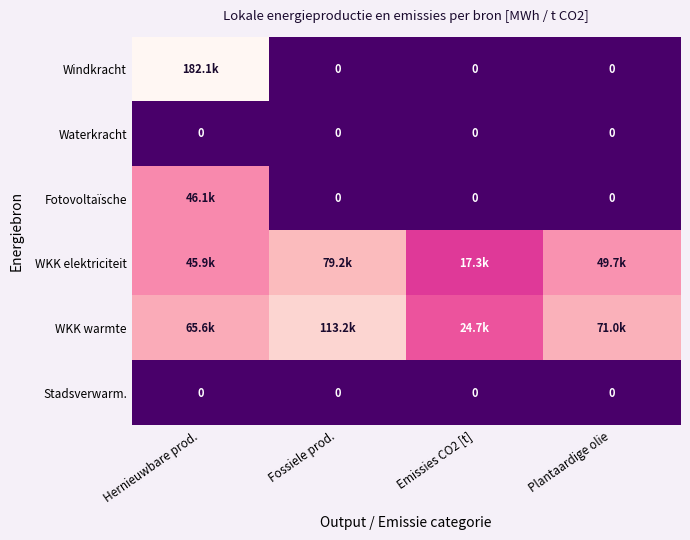

True or false: Waterkracht has a value of 0.0 at Emissies CO2 [t].

True